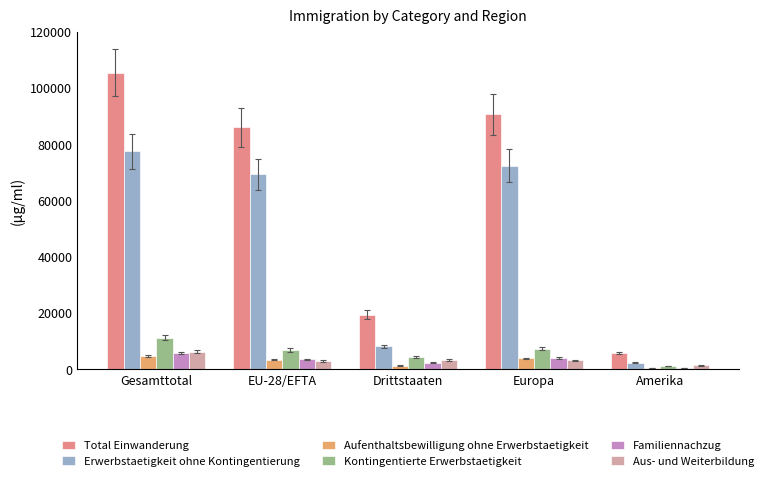

What is the sum of all Kontingentierte Erwerbstaetigkeit values?

30801